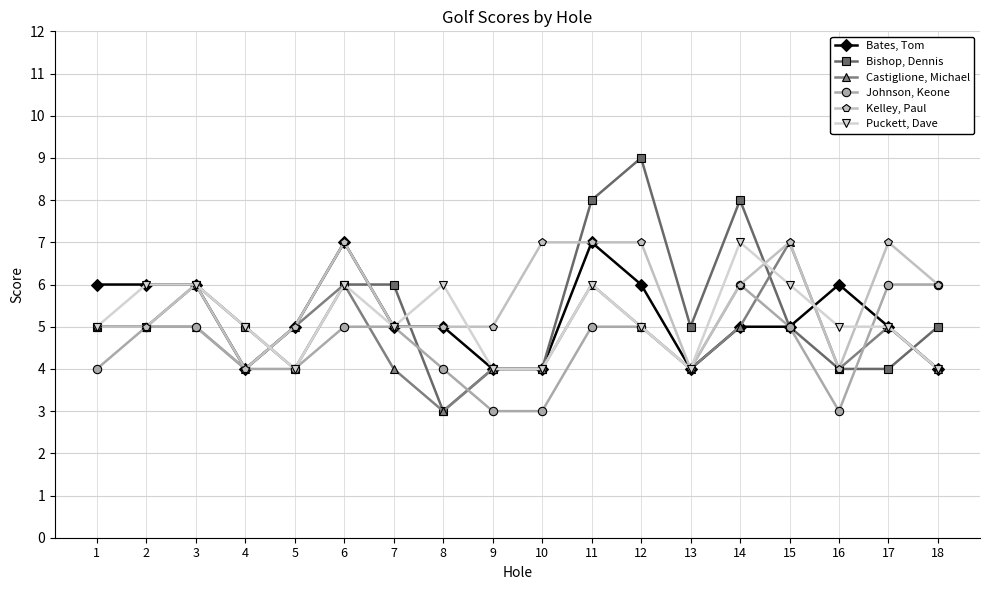

What value does the Bishop, Dennis series have at 16?

4